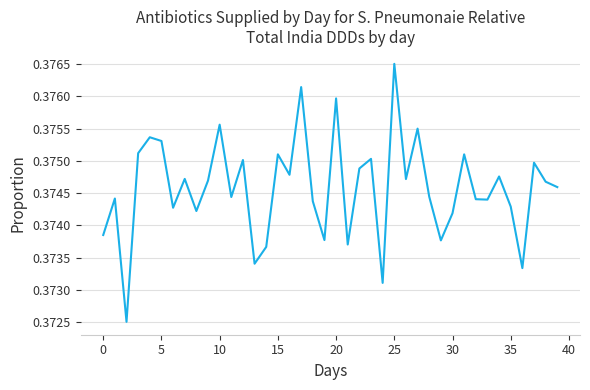

How many points are lower than both their immediate neighbors (excluding endpoints)?

13